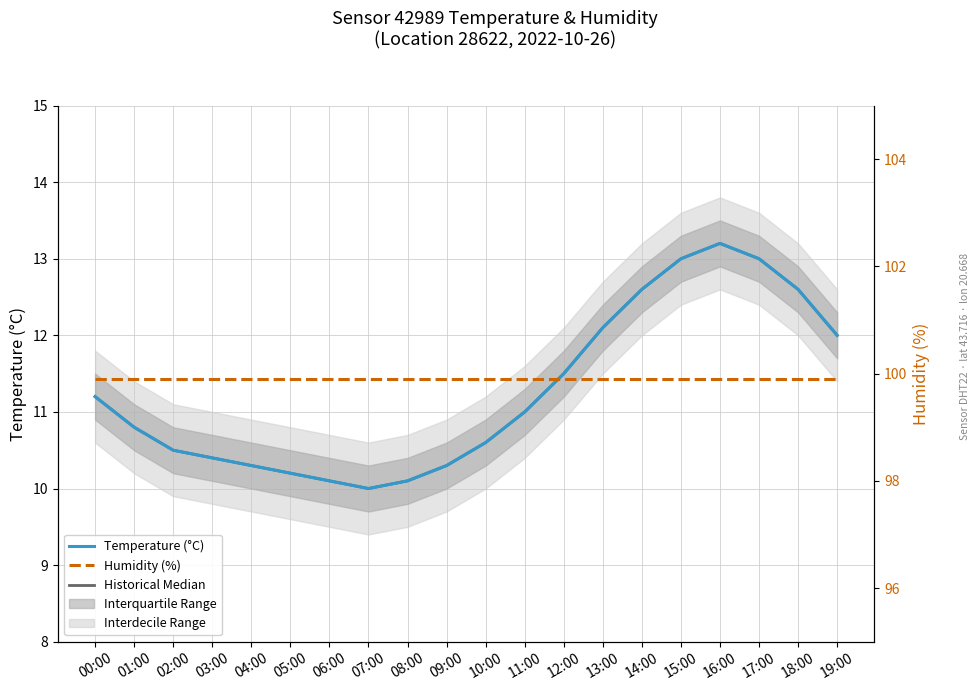

What is the minimum value for Humidity (%)?

99.9